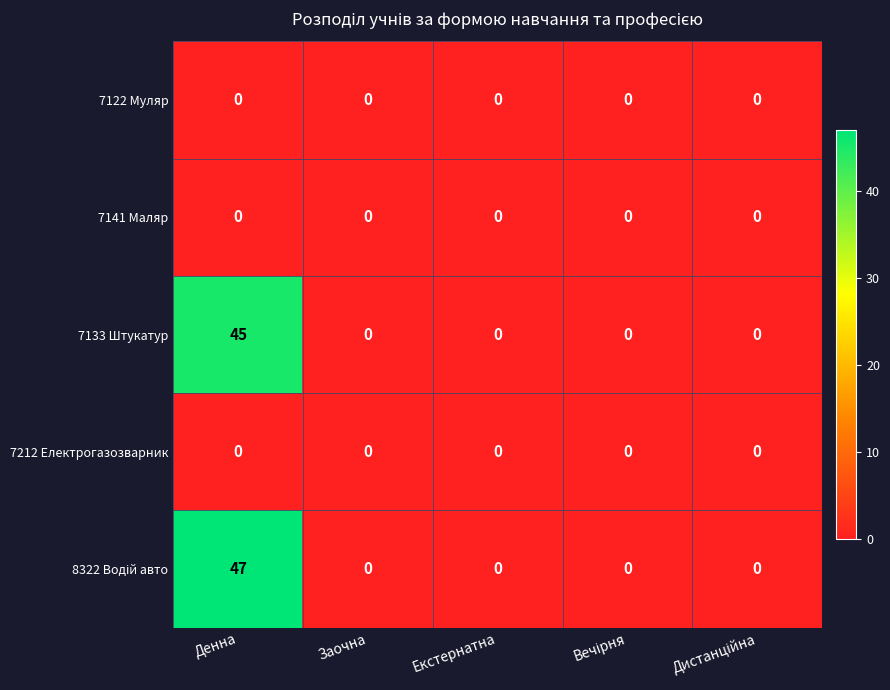

What is the maximum value shown in the chart?

47